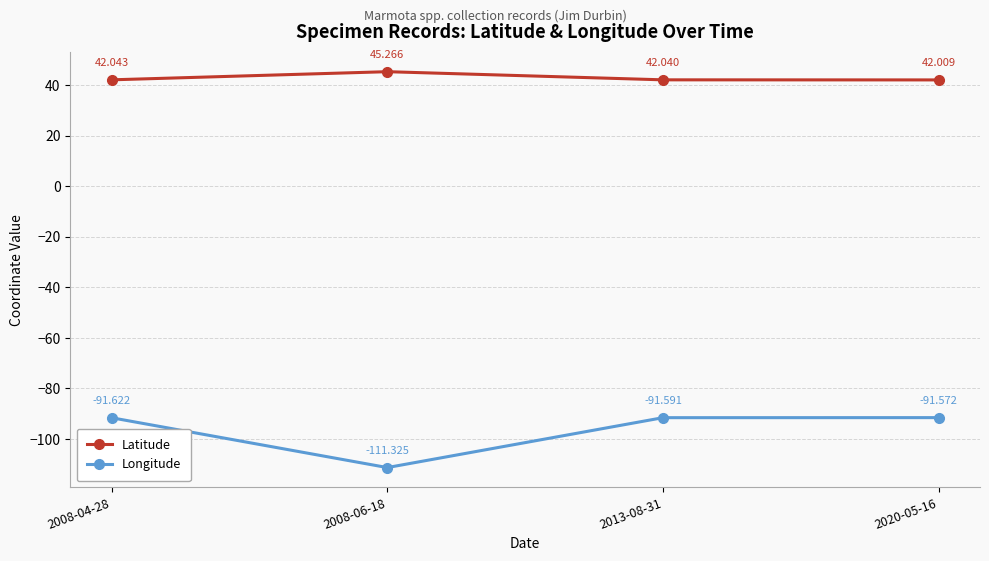

Reading right to left, extract all data points from this chart.

Latitude: 42.0	42.0	45.3	42.0
Longitude: -91.6	-91.6	-111.3	-91.6